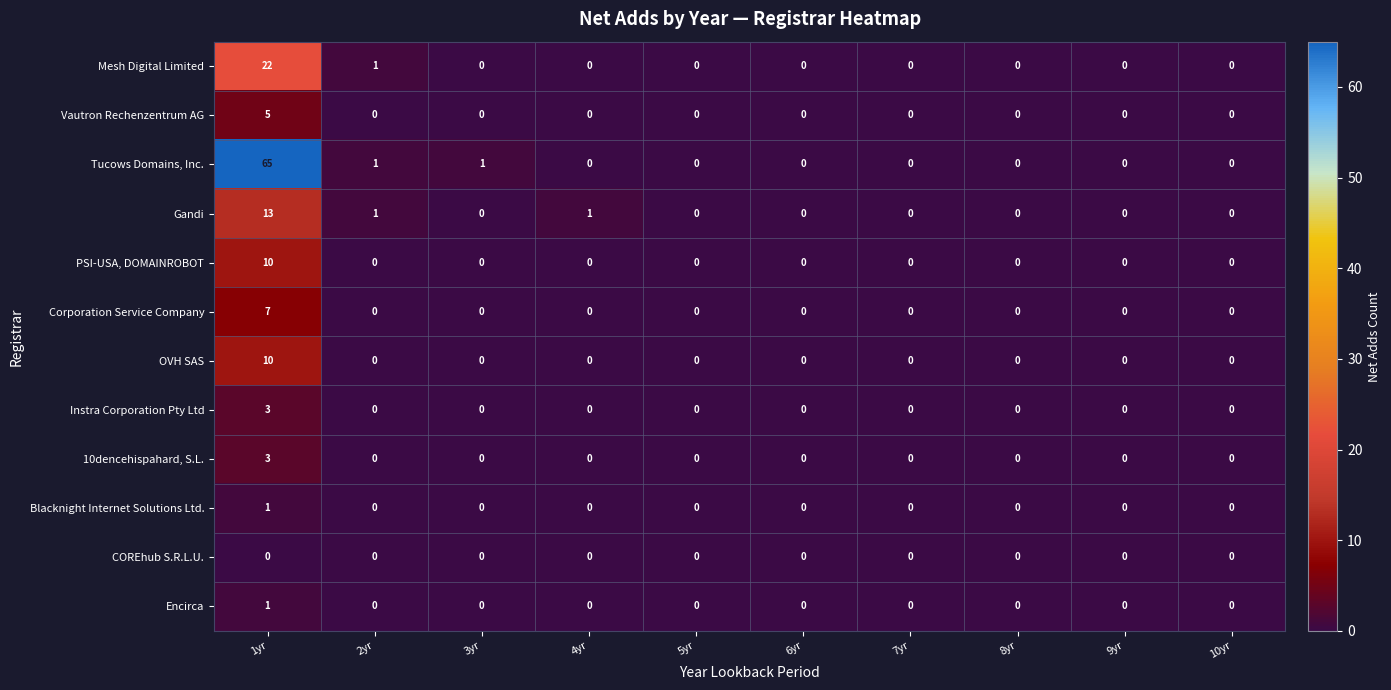

The value of PSI-USA, DOMAINROBOT at 4yr is -4. True or false?

False